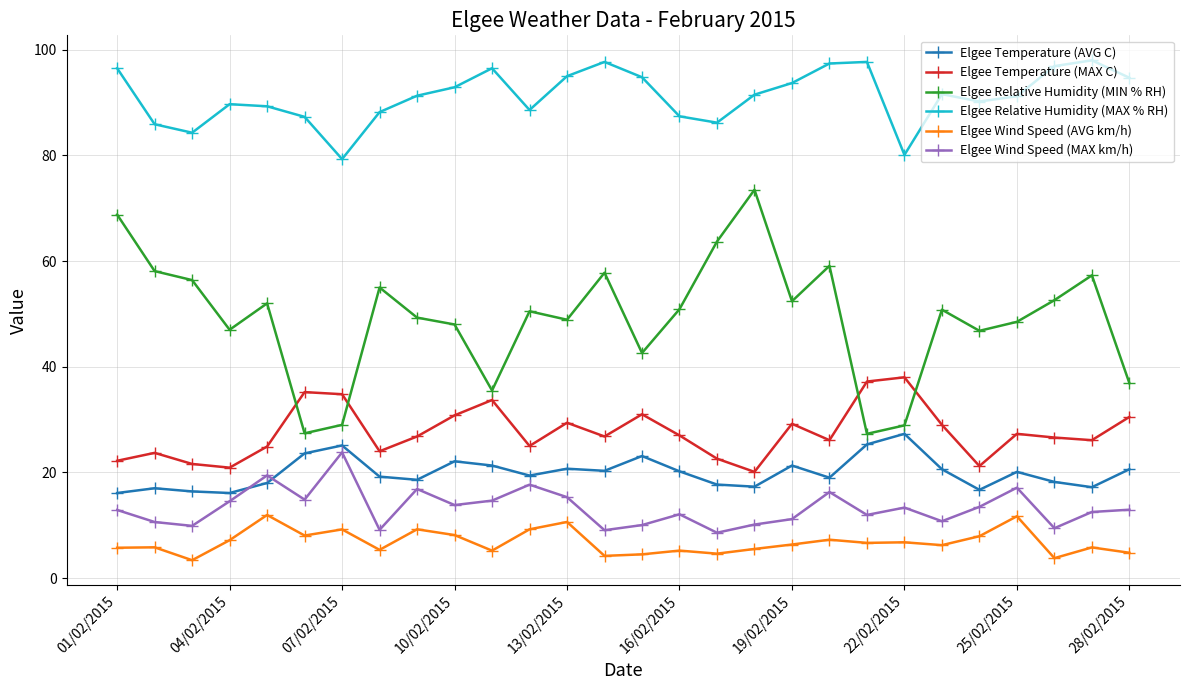

Which series has the widest spread of values?

Elgee Relative Humidity (MIN % RH)